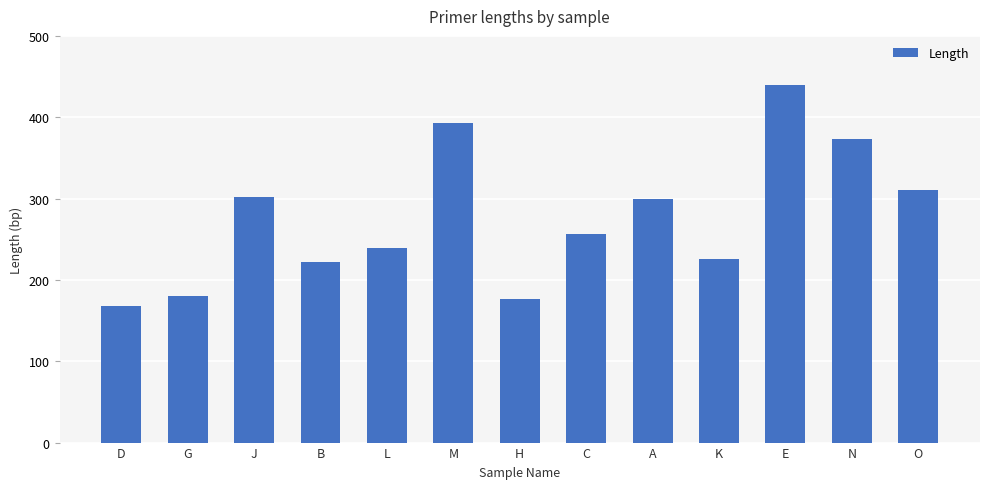

What is the difference between the second highest and second lowest values?

216